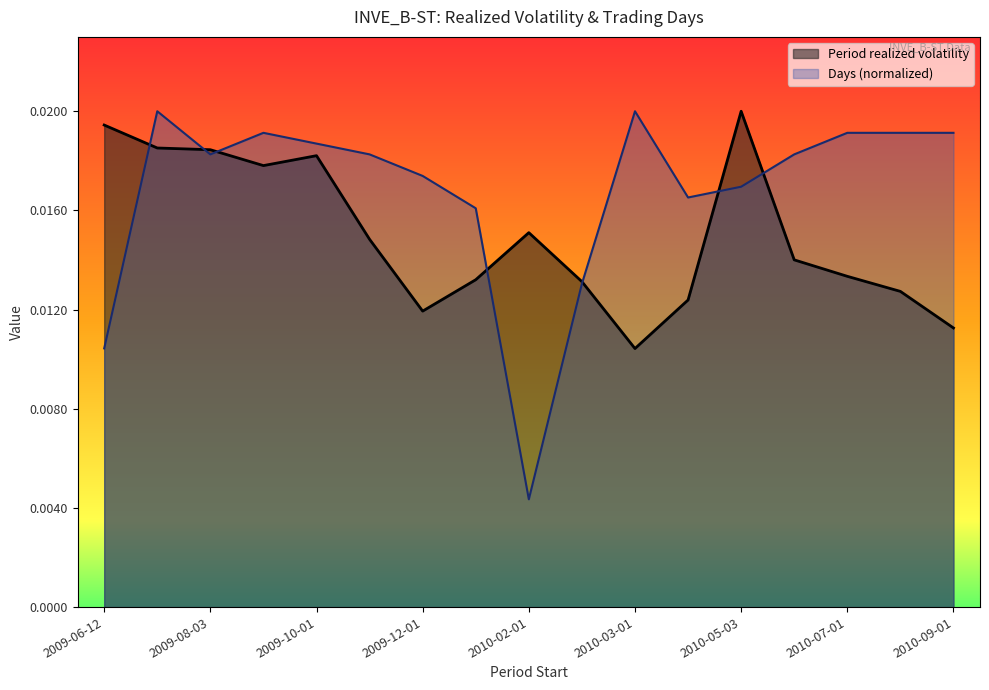

How many data points does each series have?

17